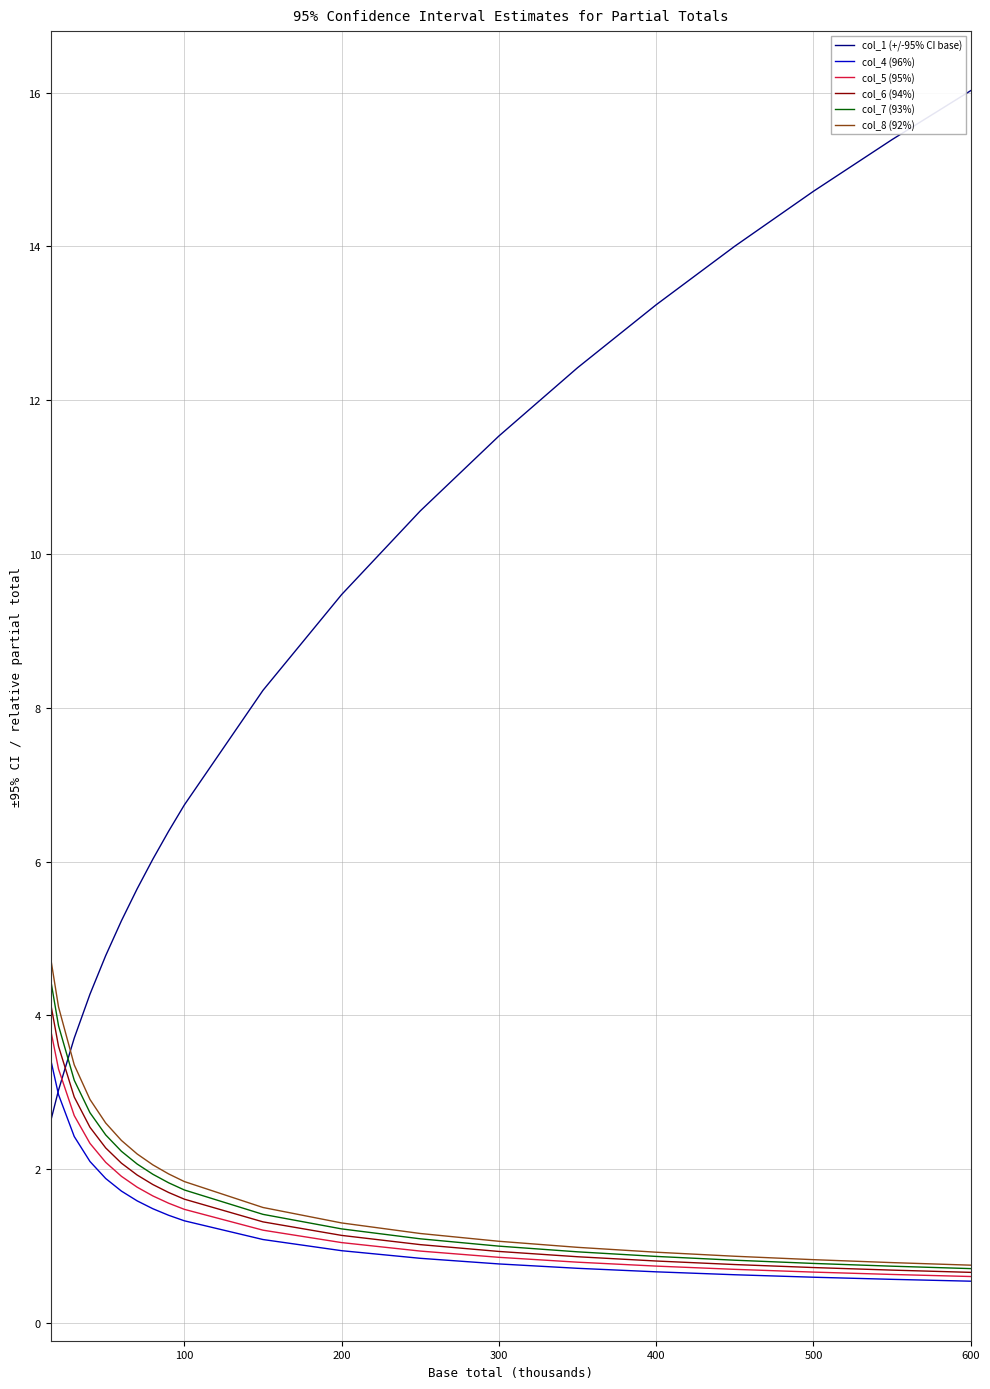

What is the highest value of the col_5 (95%) series?

3.8